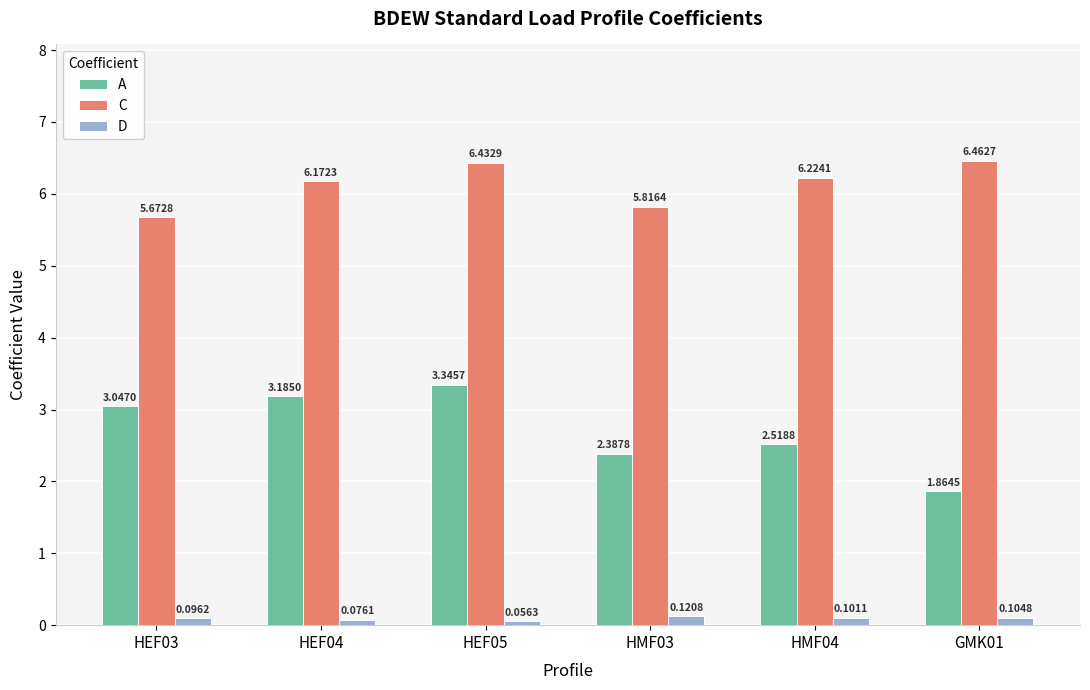

What is the spread (max minus min) of values at HMF04?

6.1